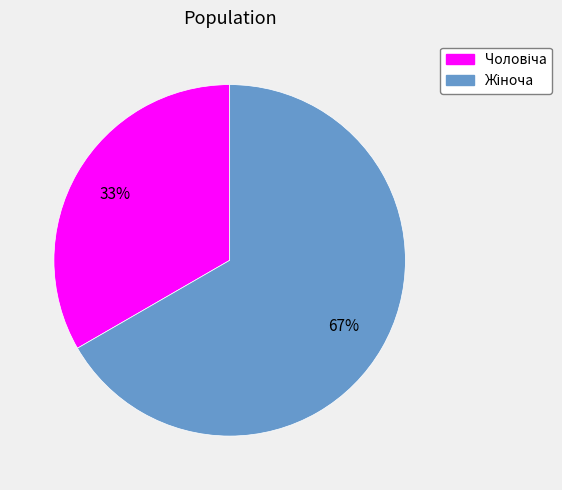

To the nearest percent, what is the average slice percentage?

50%